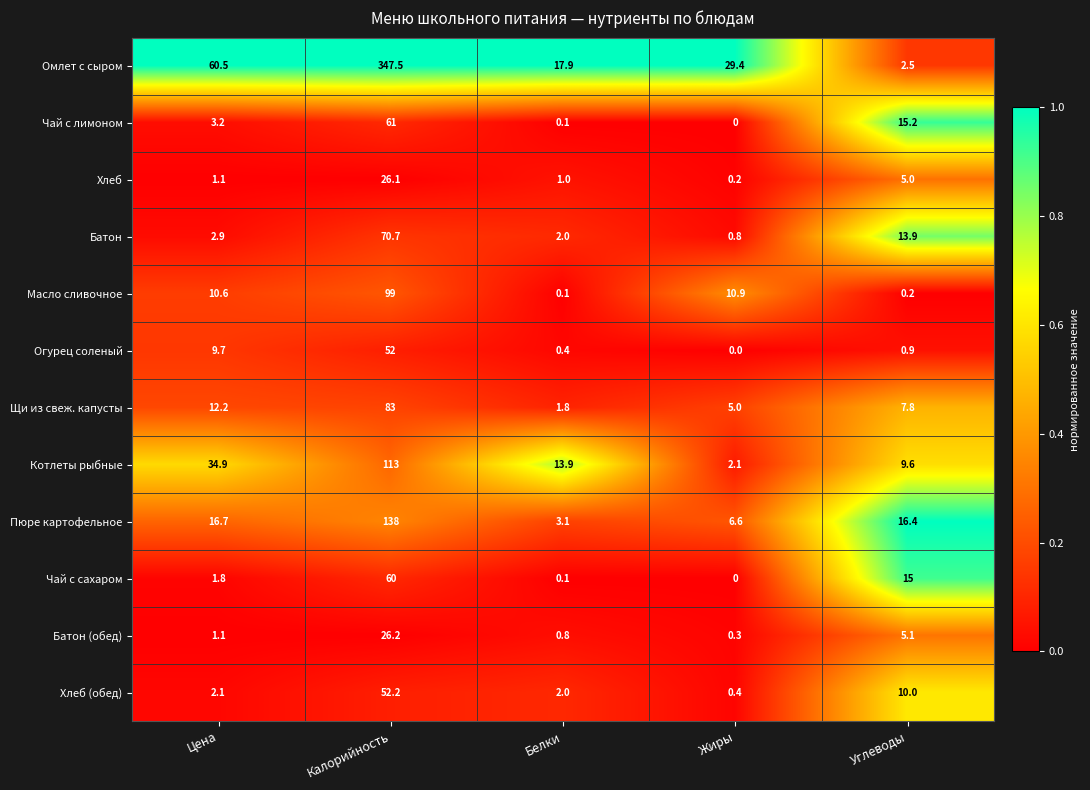

What is the total value across all series at Углеводы?

101.6